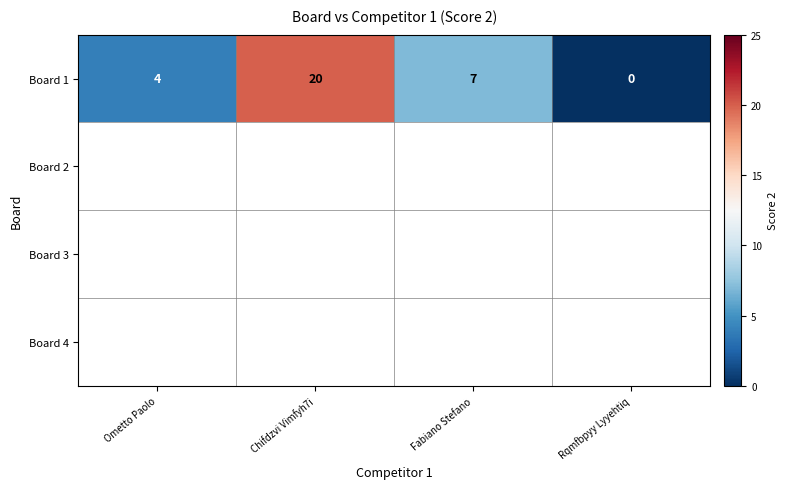

What is the sum of all values?

31